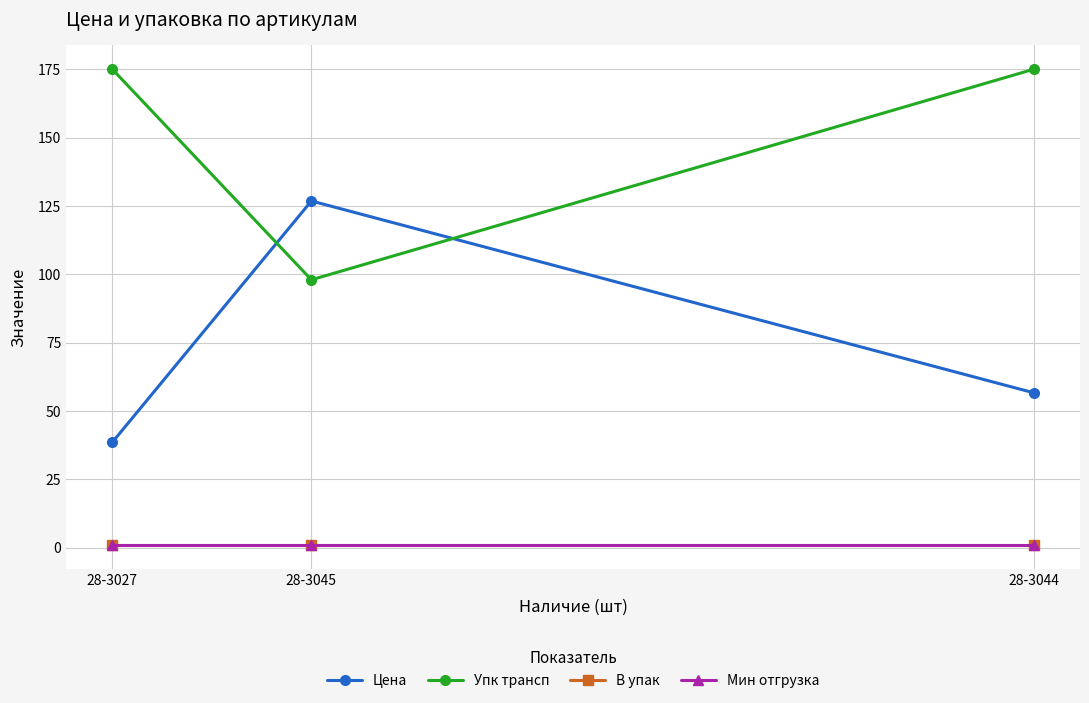

Reading left to right, list all the values displayed in this chart.

Цена: 38.6	126.8	56.7
Упк трансп: 175.0	98.0	175.0
В упак: 1.0	1.0	1.0
Мин отгрузка: 1.0	1.0	1.0